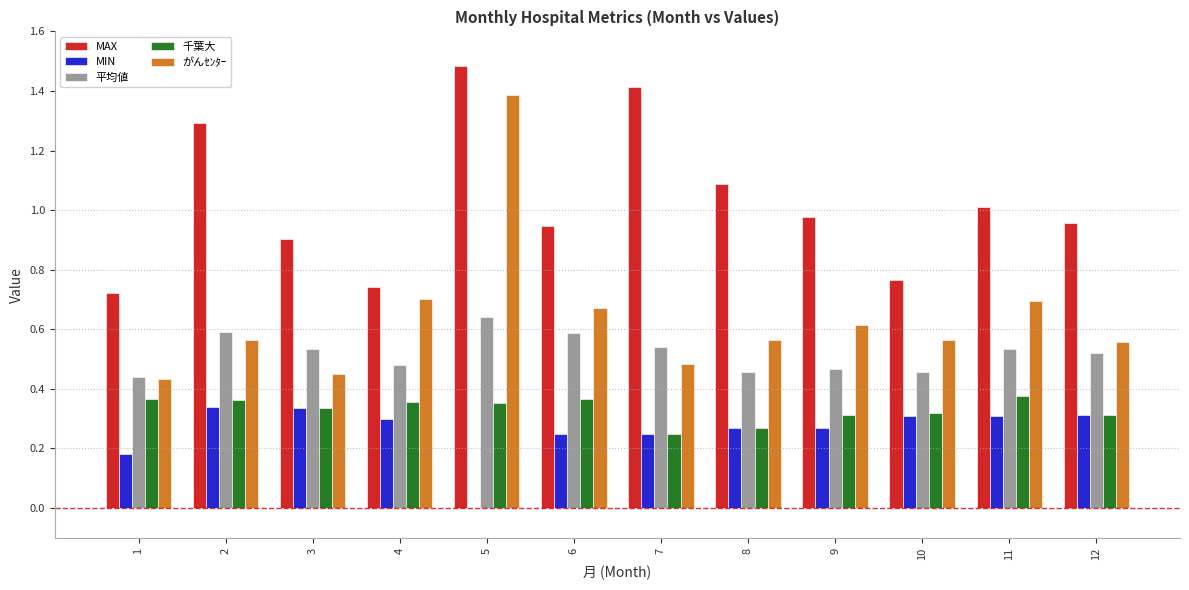

What are all the series names shown in the legend?

MAX, MIN, 平均値, 千葉大, がんｾﾝﾀｰ